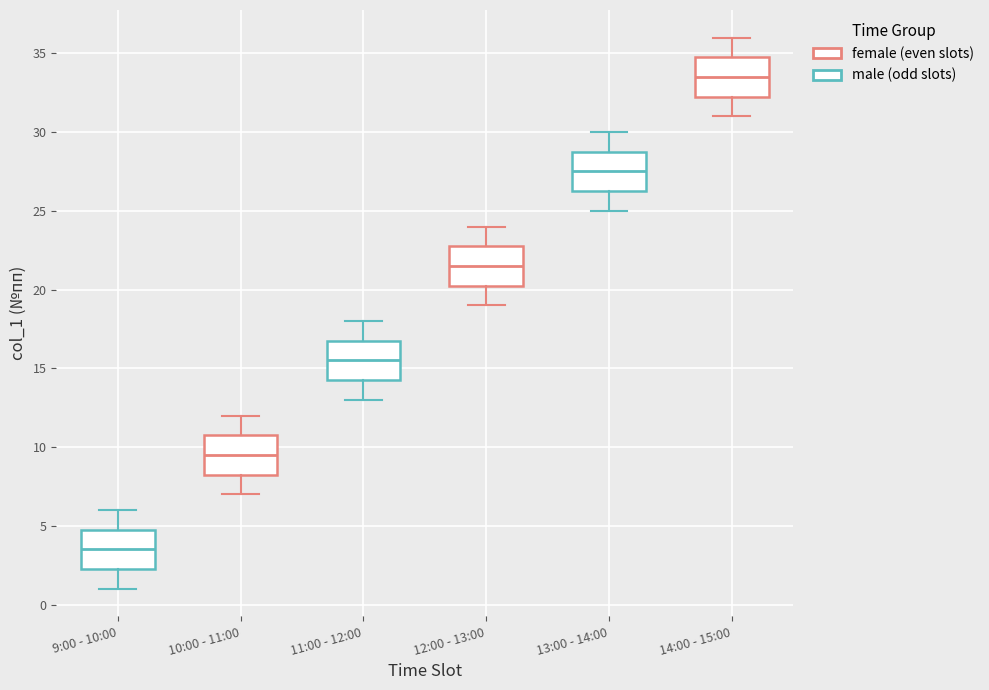

Where does the upper whisker of the box for 11:00 - 12:00 end on the y-axis? The values are not printed on the chart, so give them approximately, as read against the axis.

18.0